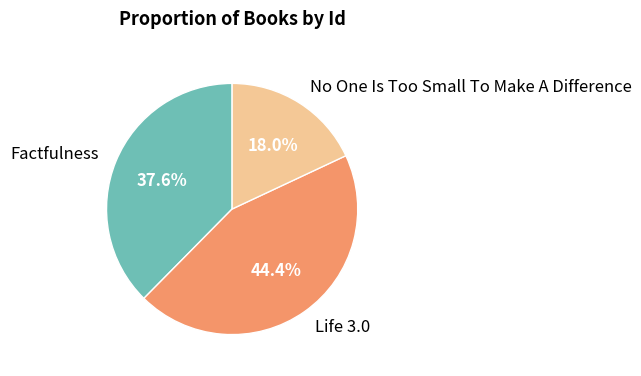

Rank the categories by value from lowest to highest.

No One Is Too Small To Make A Difference, Factfulness, Life 3.0